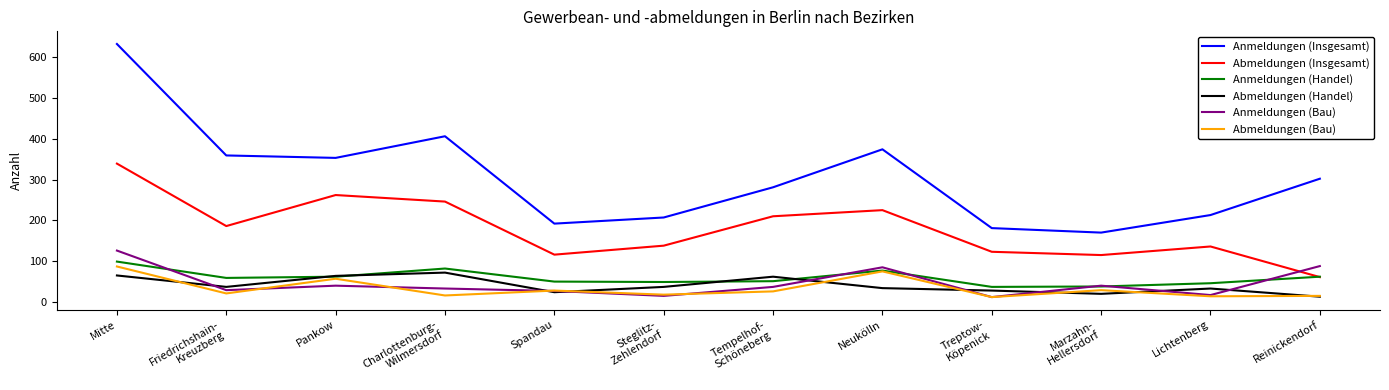

After their last crossing, which series has the higher values: Anmeldungen (Bau) or Abmeldungen (Handel)?

Anmeldungen (Bau)